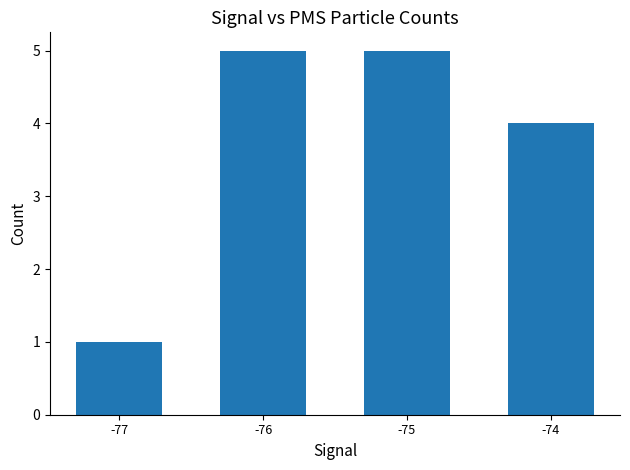

How many categories are shown in the chart?

4